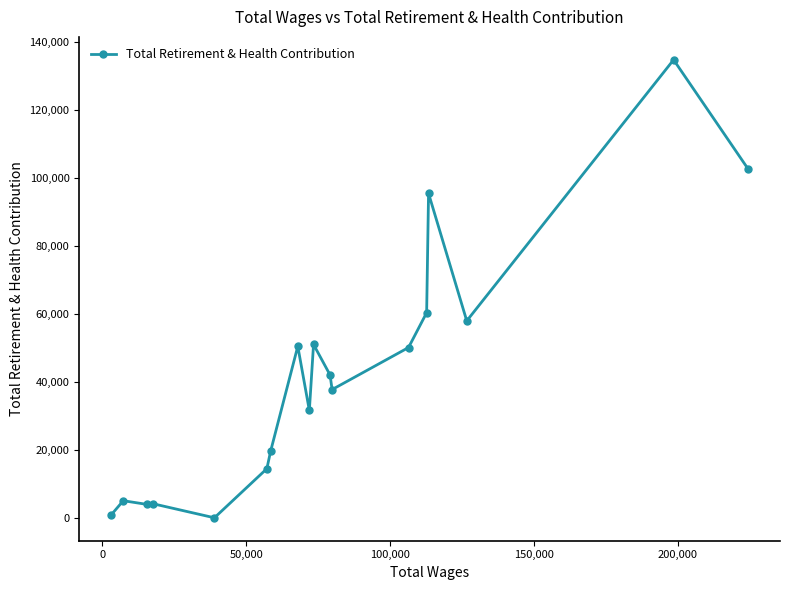

What is the difference between the second highest and minimum values?

102530